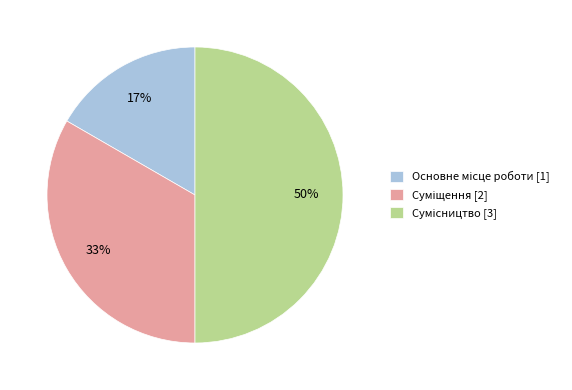

To the nearest percent, what is the difference between the largest and smallest slice percentages?

33%